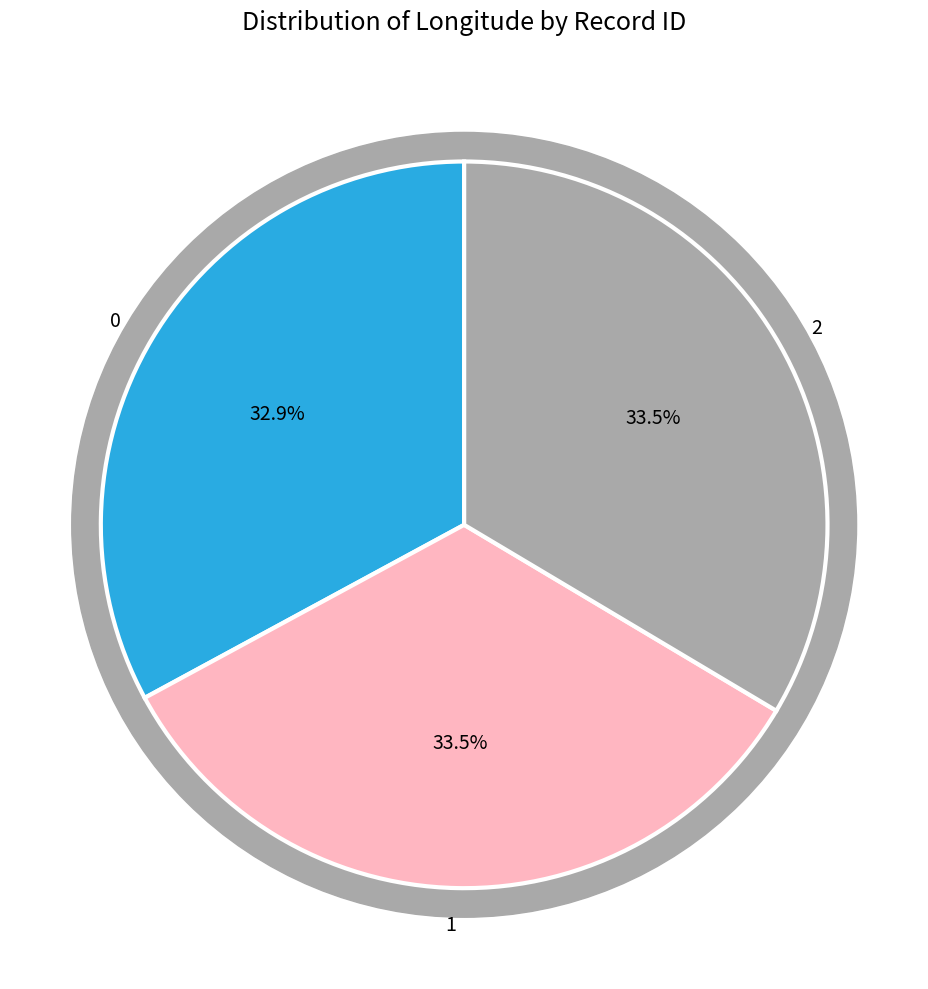

How much of the chart is everything except 0?

67.1%